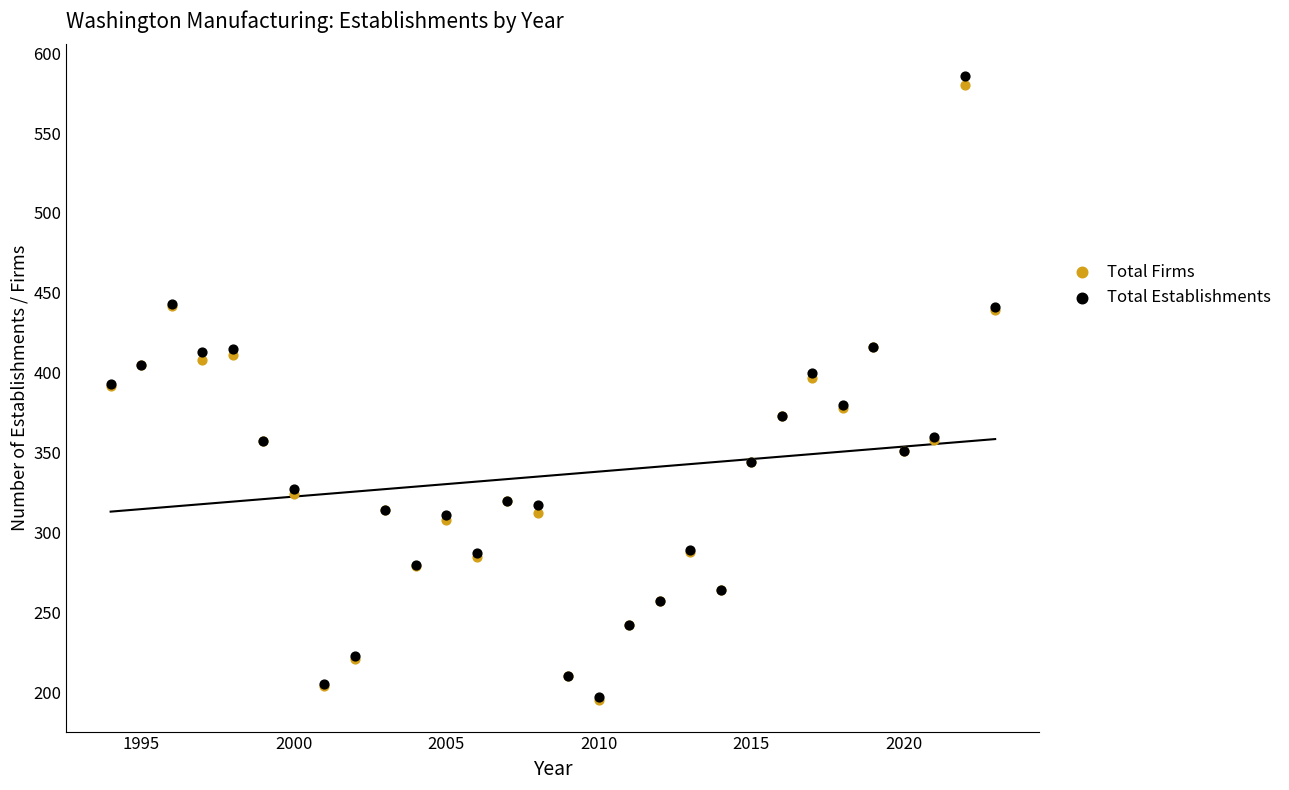

Which series has the widest spread of Y values?

Total Establishments